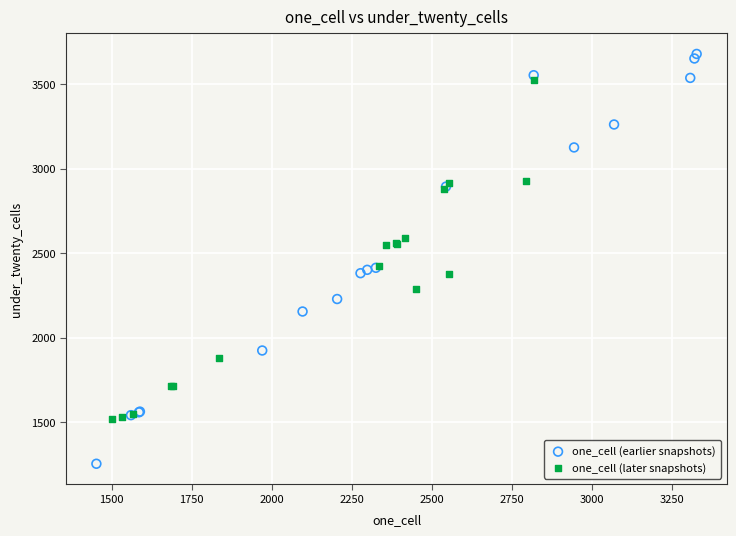

Which series contains the highest Y value?

one_cell (earlier snapshots)